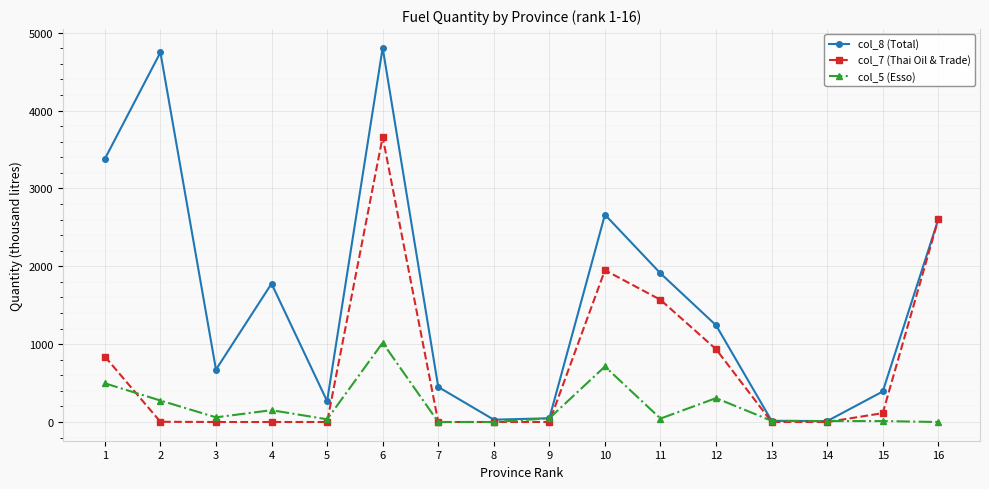

List the series in order of their peak value, lowest first.

col_5 (Esso), col_7 (Thai Oil & Trade), col_8 (Total)